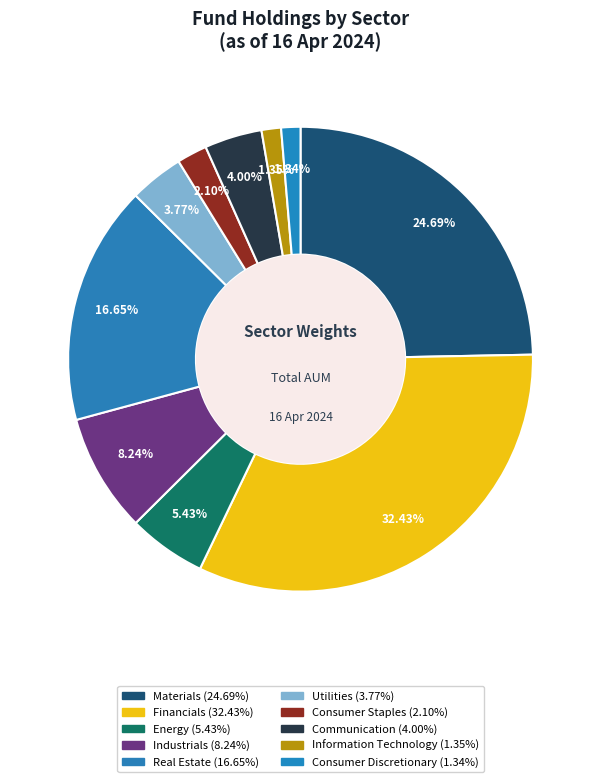

Is Information Technology the majority of the pie?

No